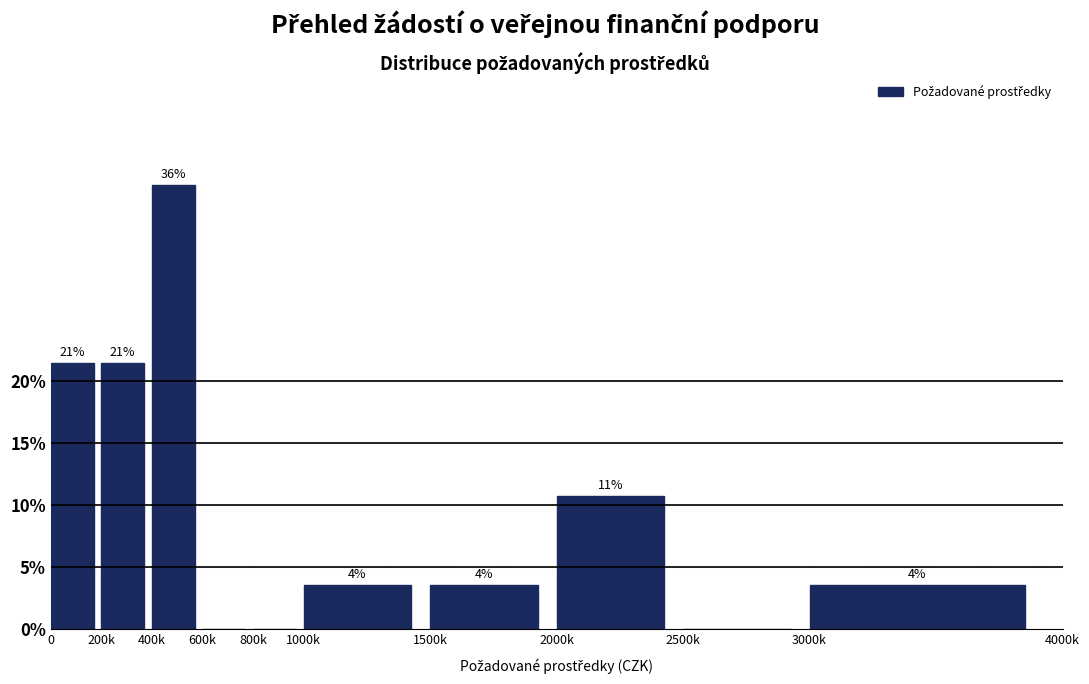

Are the bars horizontal?

No